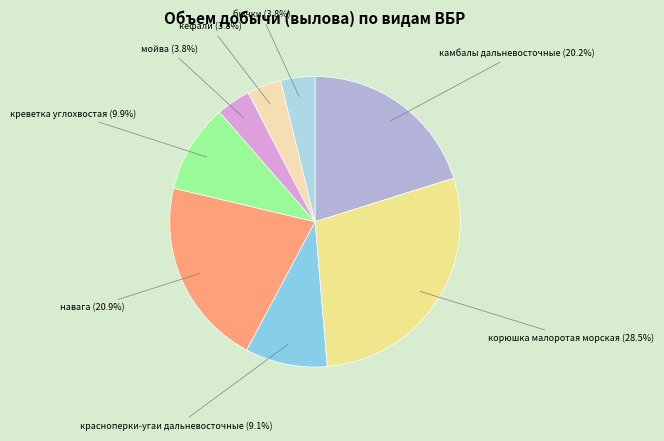

How many segments does this pie chart have?

8